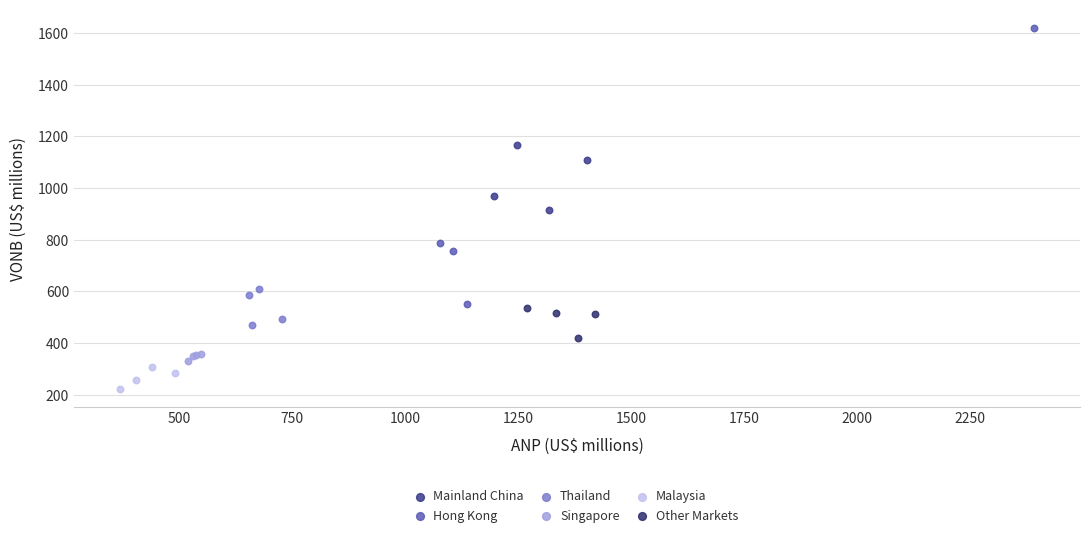

What are all the series names shown in the legend?

Mainland China, Hong Kong, Thailand, Singapore, Malaysia, Other Markets